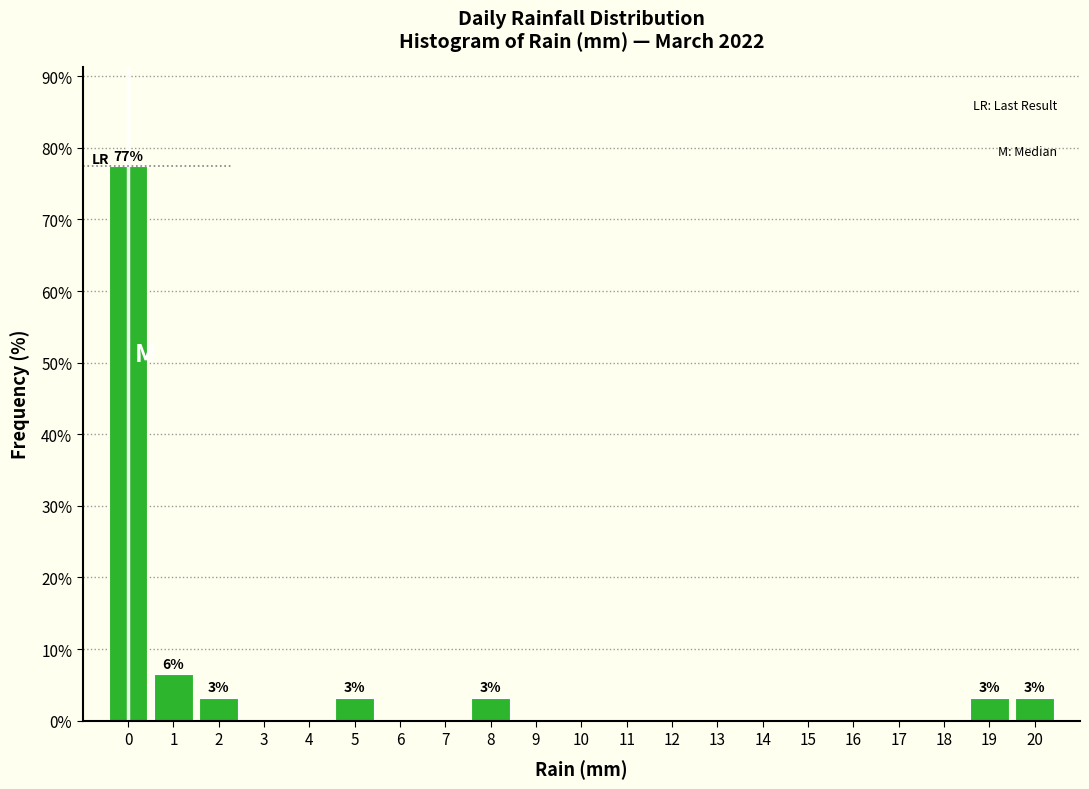

Over which range of the x-axis is the bar tallest?

-0.5 to 0.5